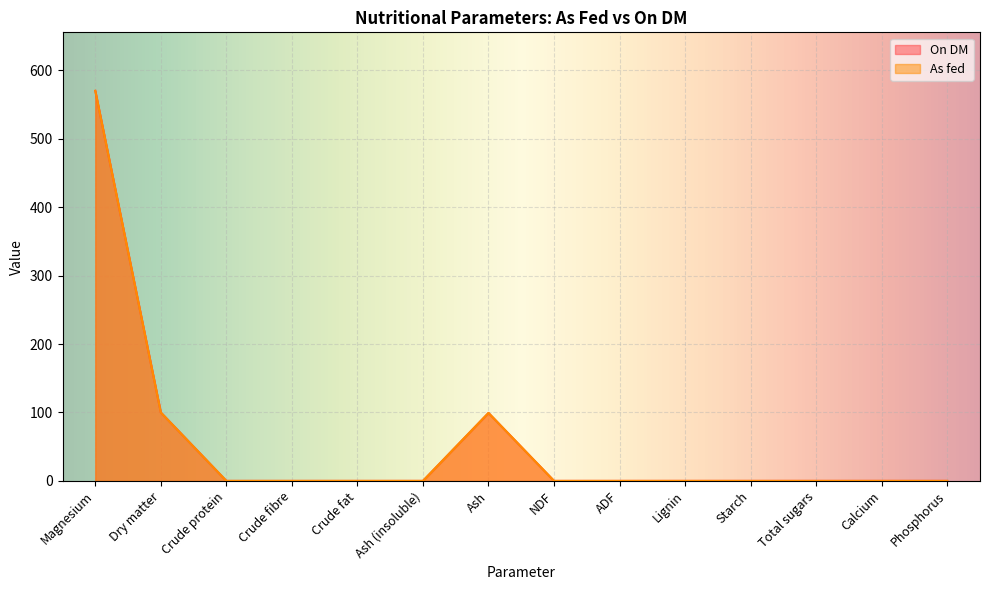

How many values in On DM are above zero?

3